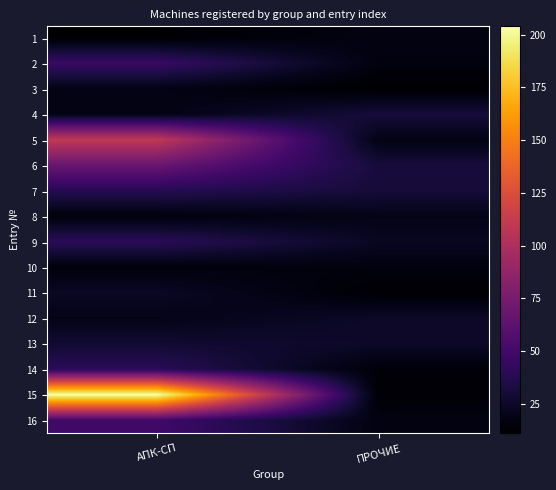

How many data points does each series have?

2